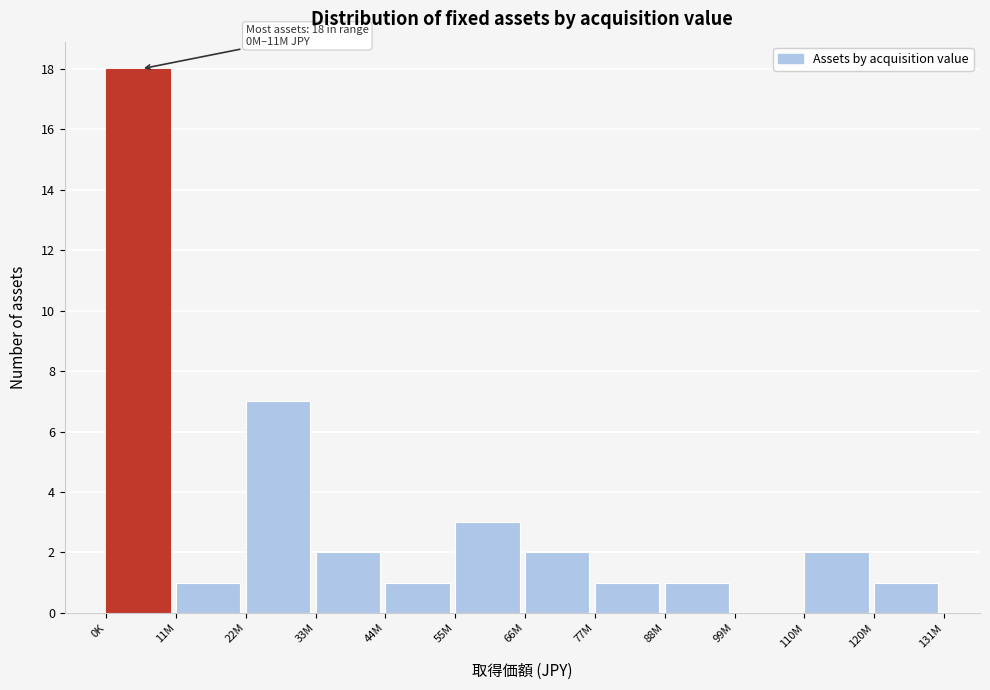

Reading left to right, what are all the values shown in this chart?

0K=18	11M=1	22M=7	33M=2	44M=1	55M=3	66M=2	77M=1	88M=1	99M=0	110M=2	120M=1